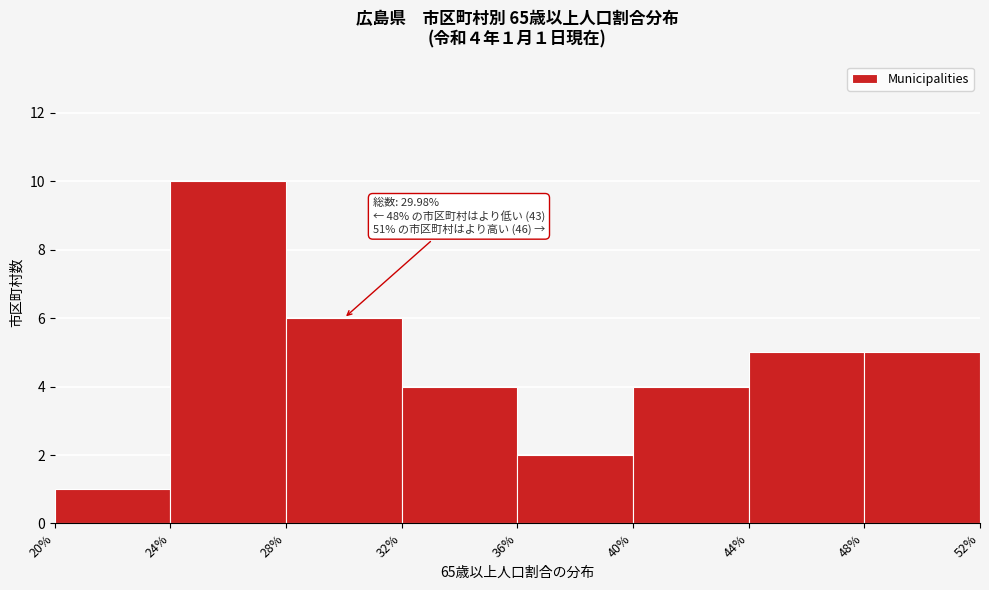

Over which range of the x-axis is the bar tallest?

24% to 28%